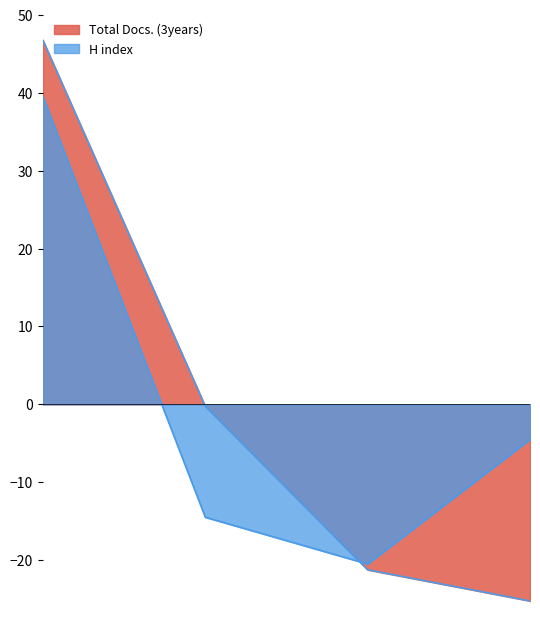

Where do Total Docs. (3years) and H index first cross each other?

2 and 3